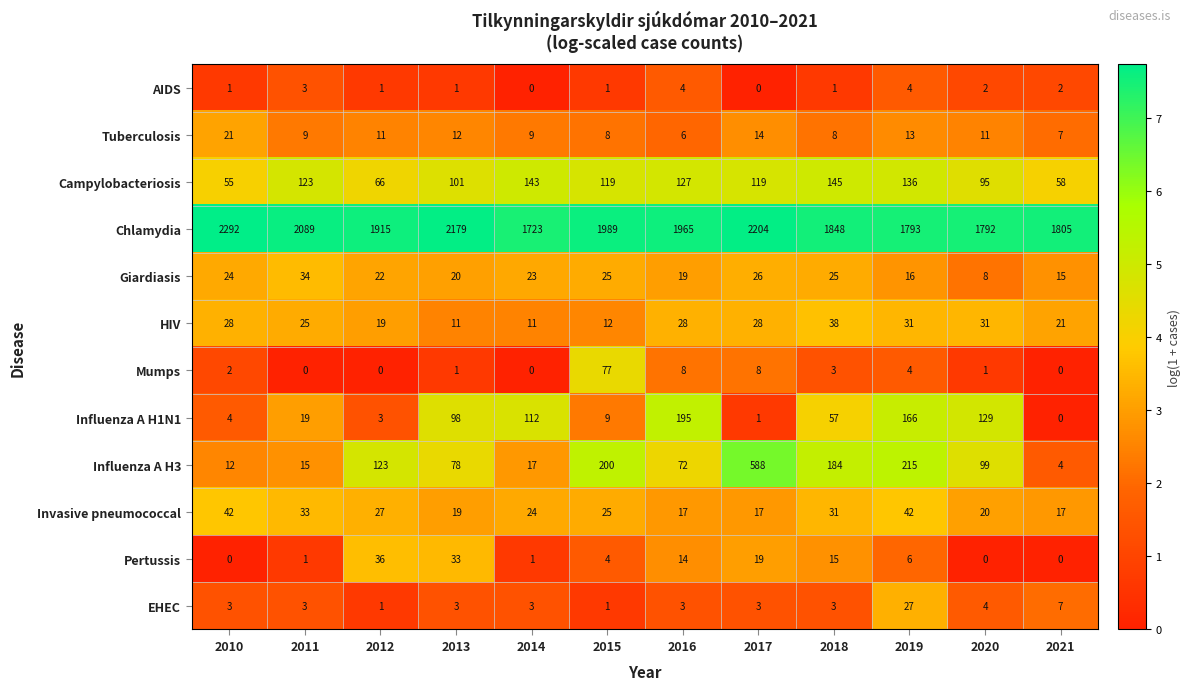

Which series has the largest range (max minus min)?

Influenza A H3